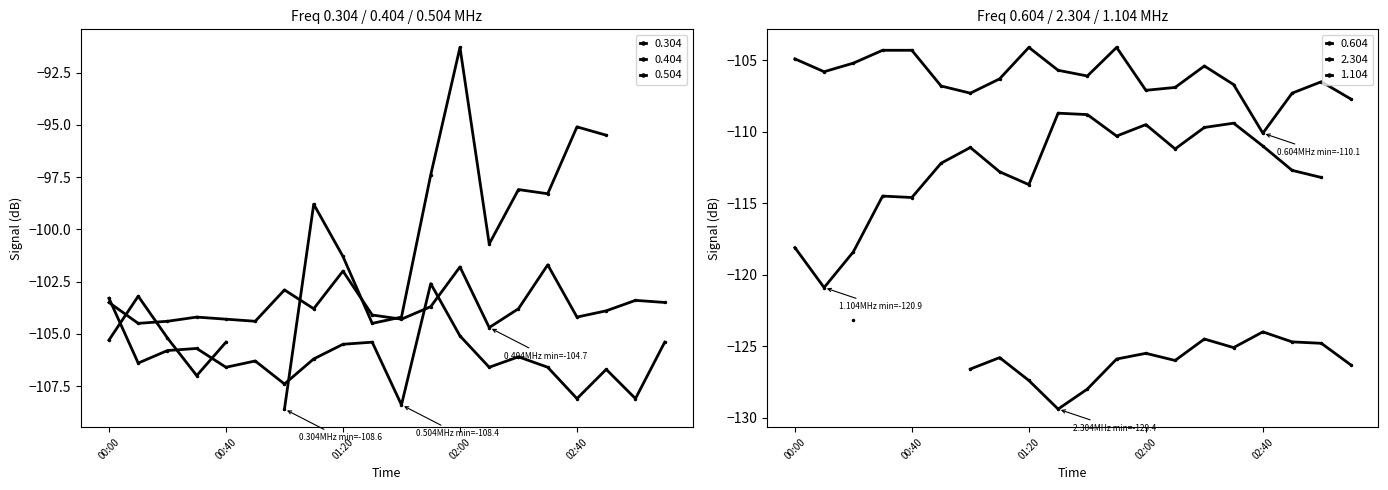

Where do 0.504 and 0.604 first cross each other?

2016/03/05 00:00 and 2016/03/05 00:10